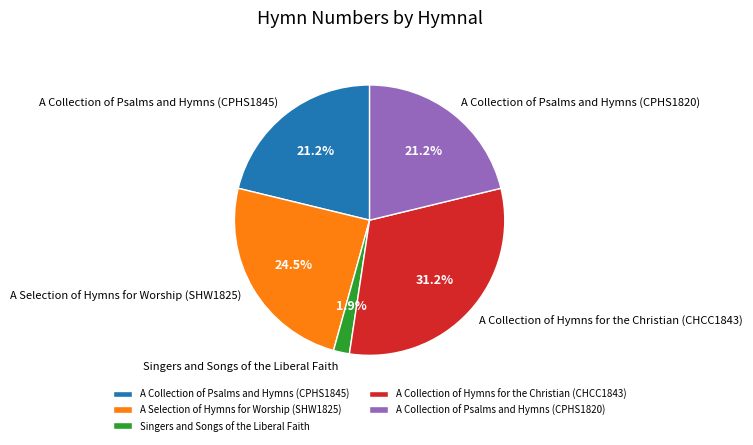

The A Collection of Hymns for the Christian (CHCC1843) slice represents 19% of the pie. True or false?

False